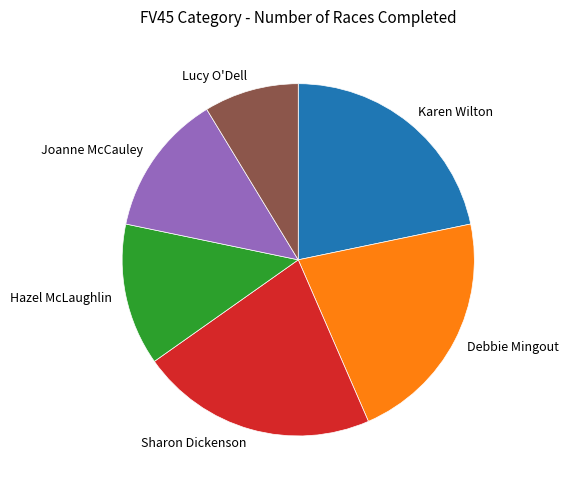

Is the sum of Debbie Mingout and Karen Wilton greater than half?

No